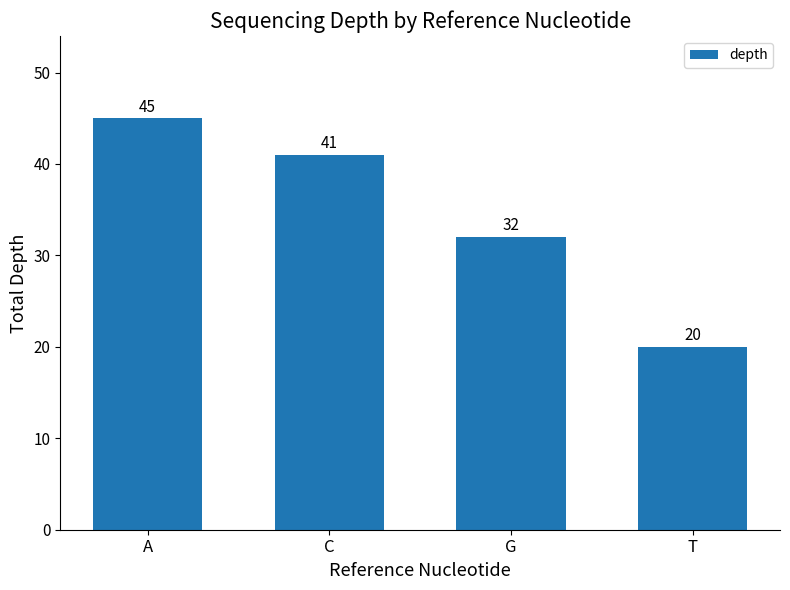

Reading left to right, extract all data points from this chart.

45	41	32	20